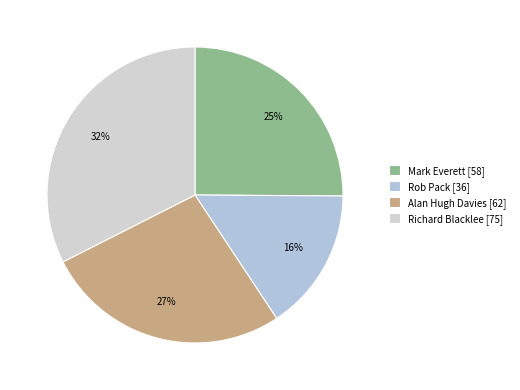

To the nearest percent, what is the average slice percentage?

25%